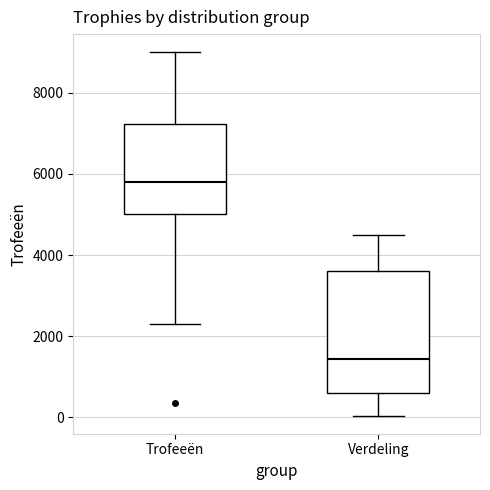

Which box's median line is the lowest?

Verdeling